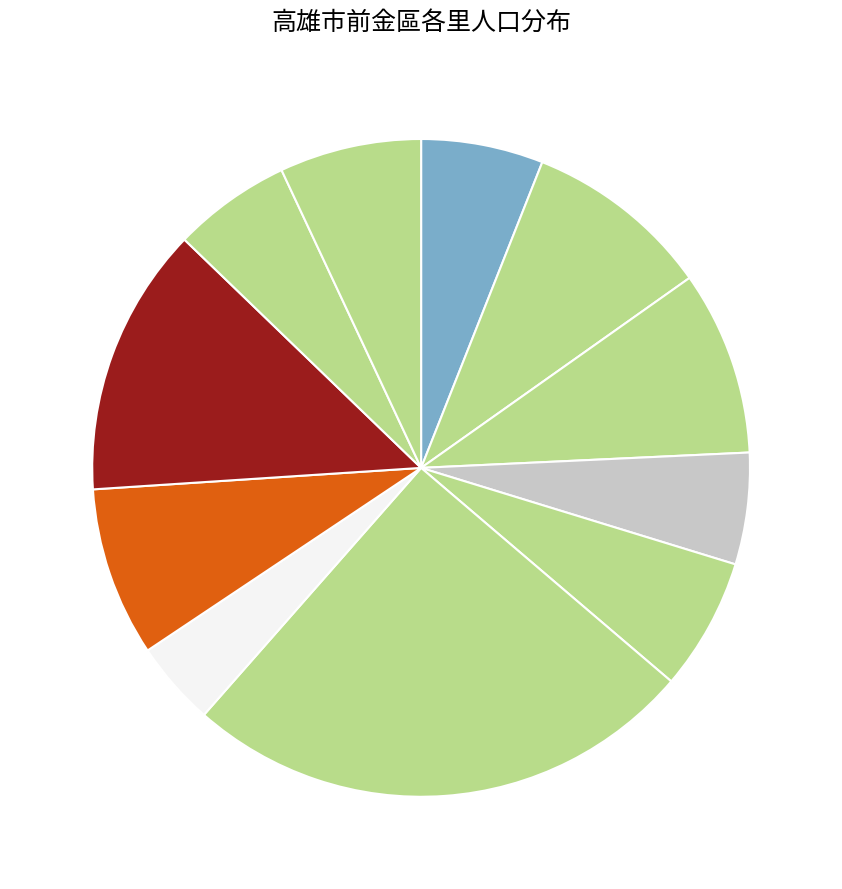

How many slices are in this pie chart?

11